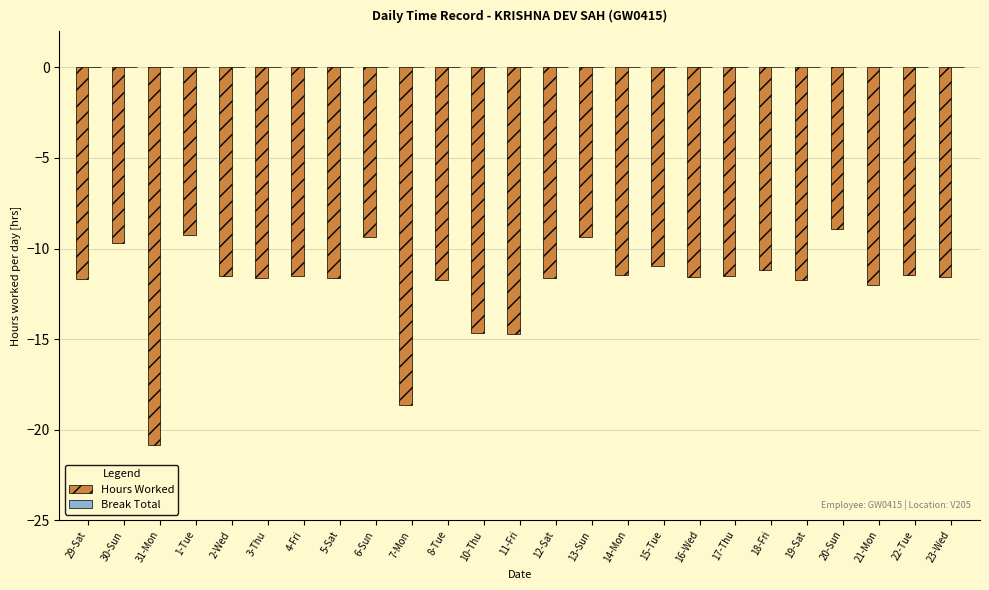

Which has a higher value, 30-Sun or 23-Wed?

30-Sun